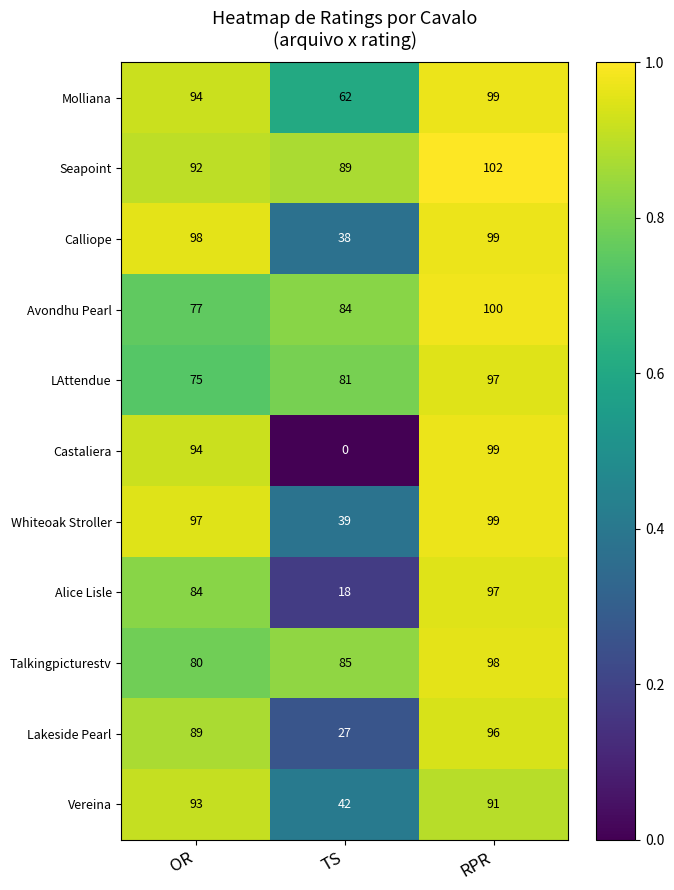

Count the number of data series in this chart.

11